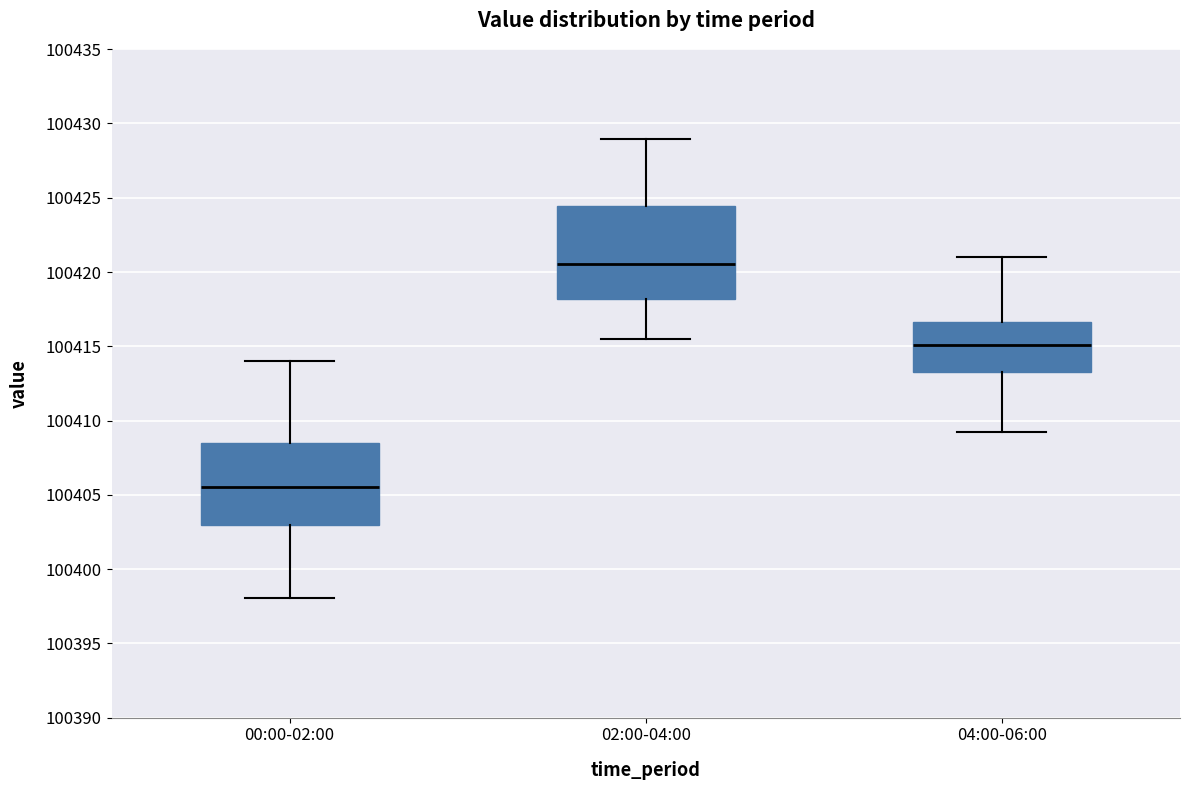

Where does the median line of the box for 00:00-02:00 sit on the y-axis? The values are not printed on the chart, so give them approximately, as read against the axis.

100405.5